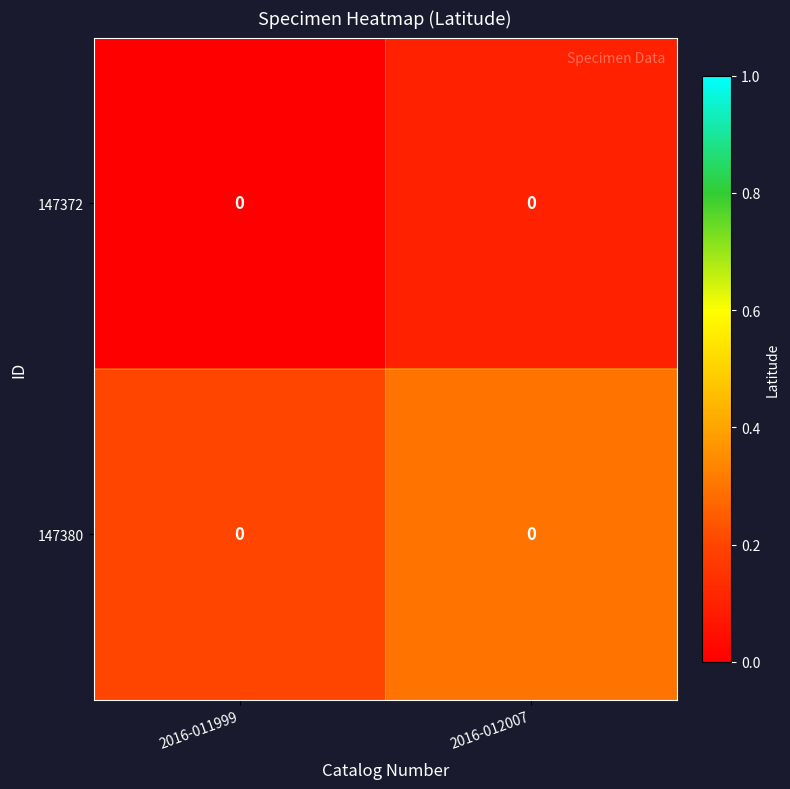

Reading right to left, transcribe all the data shown in this chart.

147372: 2016-012007=0.0	2016-011999=0.0
147380: 2016-012007=0.0	2016-011999=0.0